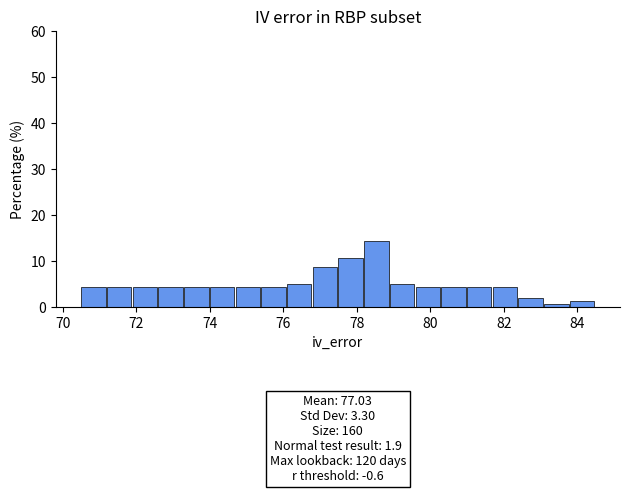

Around what value on the x-axis is the tallest bar? Give the approximate position of its centre, as read against the axis.

78.6